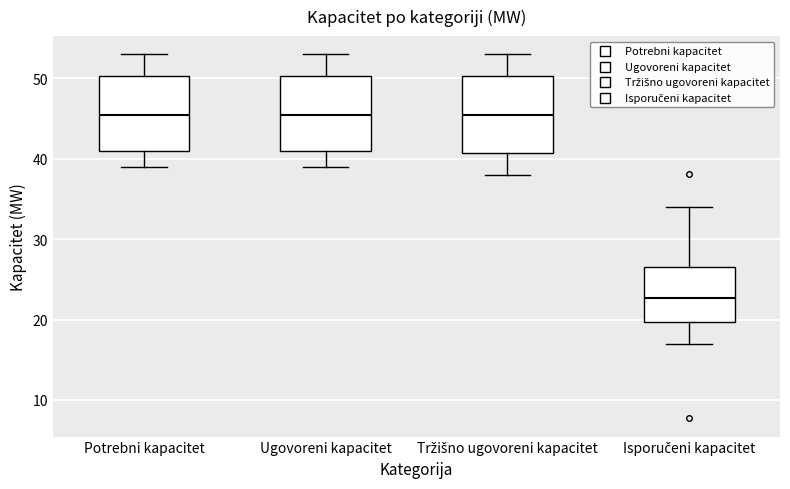

Reading left to right, transcribe this box plot: for each box, give where its median line is, the range the box spans, and where its two whiskers end, as read against the y-axis. The values are not printed on the chart, so give them approximately, as read against the axis.

Potrebni kapacitet: median 46, box 41 to 50, whiskers 39 to 53
Ugovoreni kapacitet: median 46, box 41 to 50, whiskers 39 to 53
Tržišno ugovoreni kapacitet: median 46, box 41 to 50, whiskers 38 to 53
Isporučeni kapacitet: median 23, box 20 to 27, whiskers 17 to 34